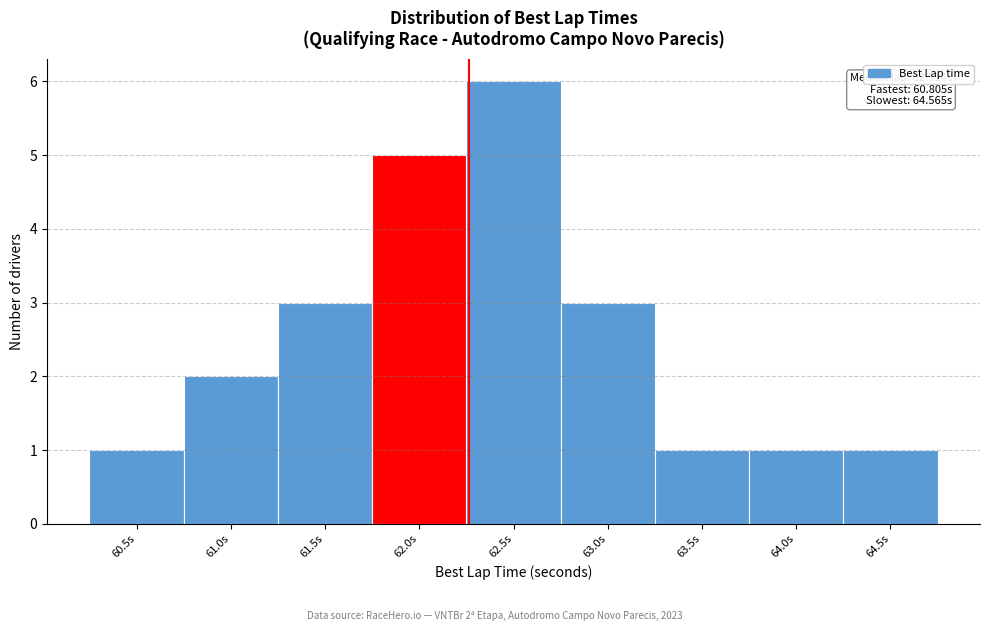

Reading left to right, list all the values displayed in this chart.

60.5s=1	61.0s=2	61.5s=3	62.0s=5	62.5s=6	63.0s=3	63.5s=1	64.0s=1	64.5s=1